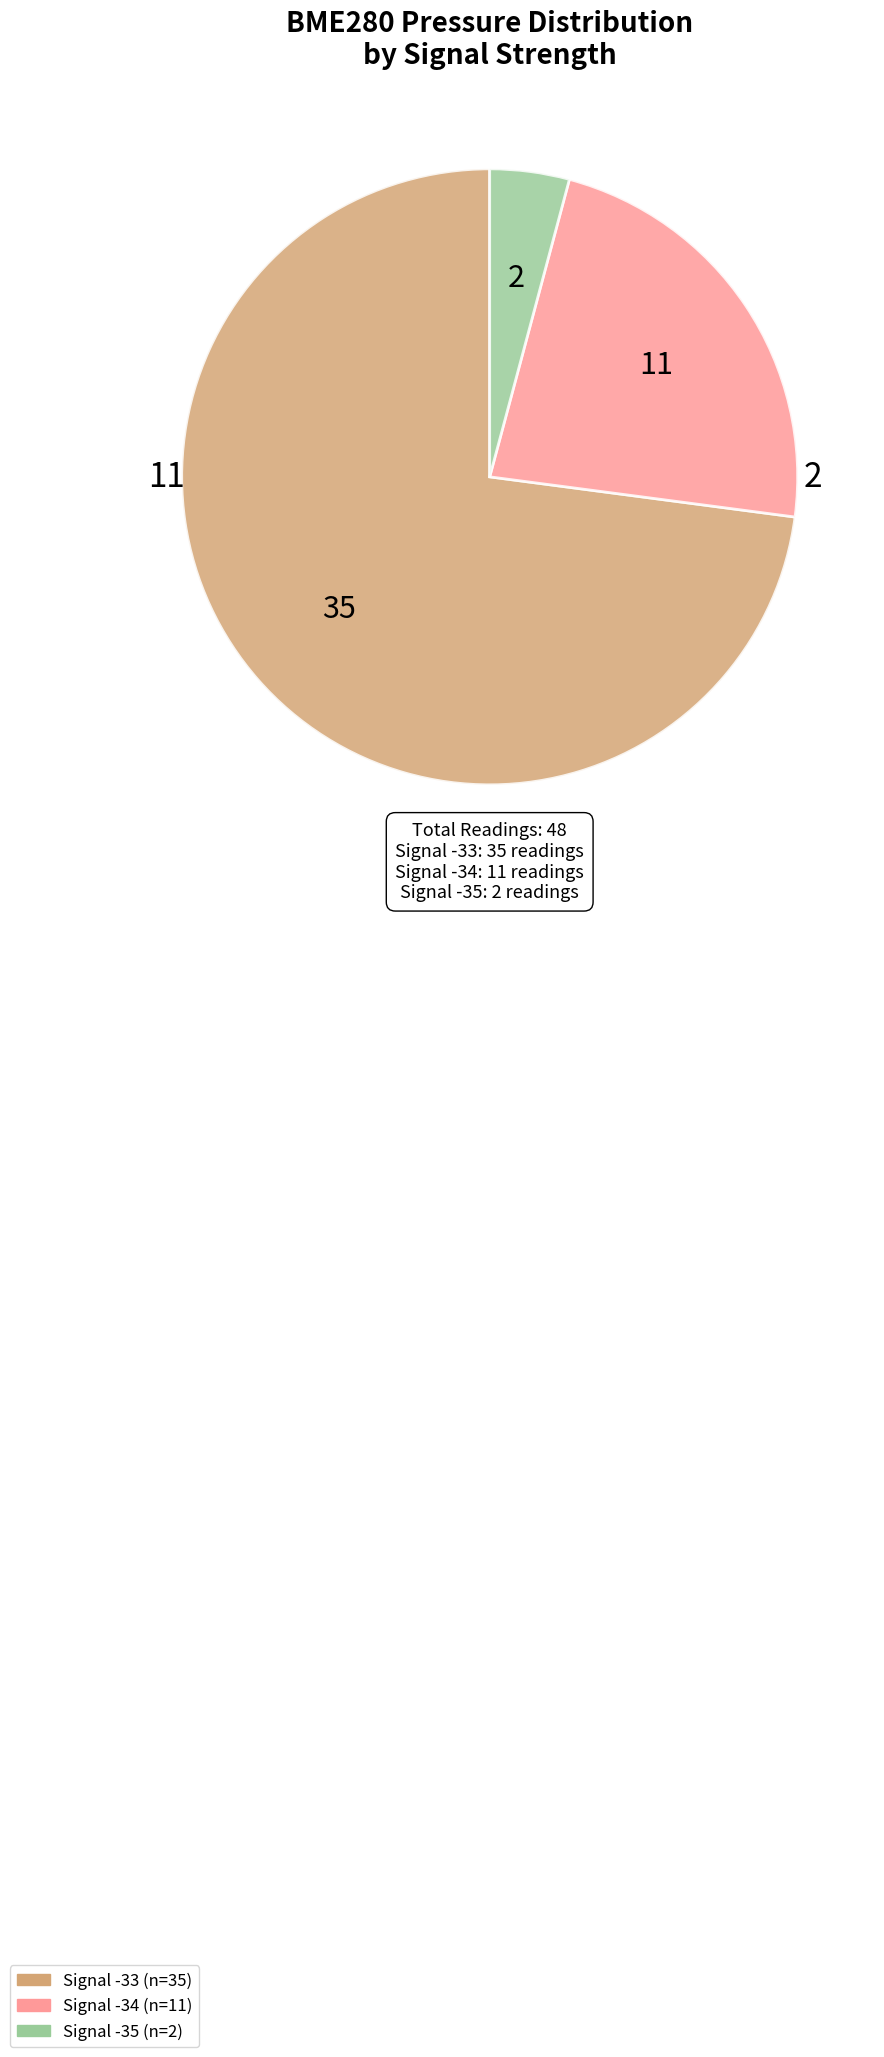

The Signal -33 slice represents 59% of the pie. True or false?

False